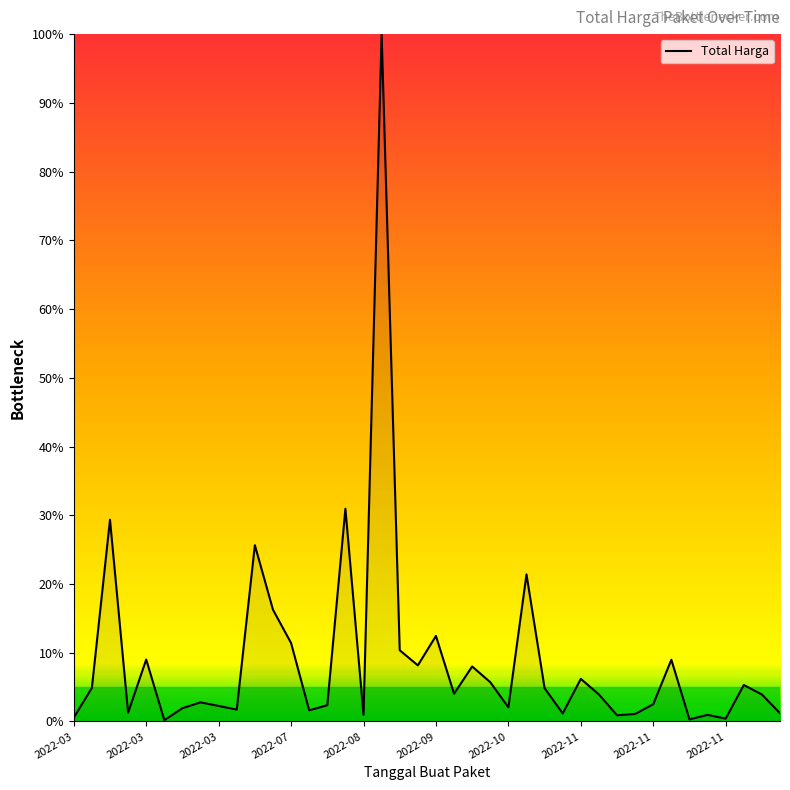

What is the maximum value shown in the chart?

100.0